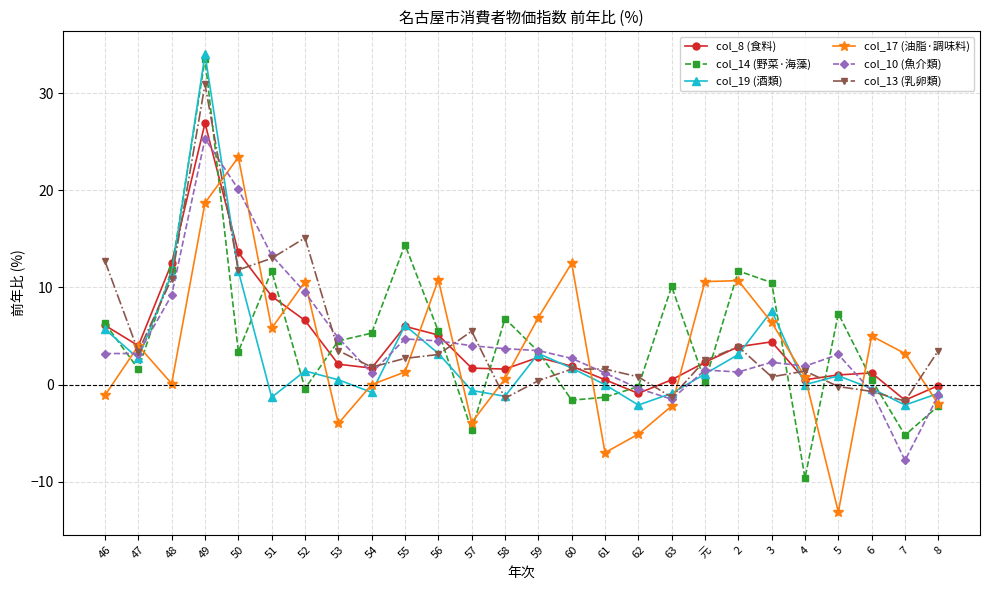

True or false: col_14 (野菜·海藻) has more than 1 interior local peaks.

True